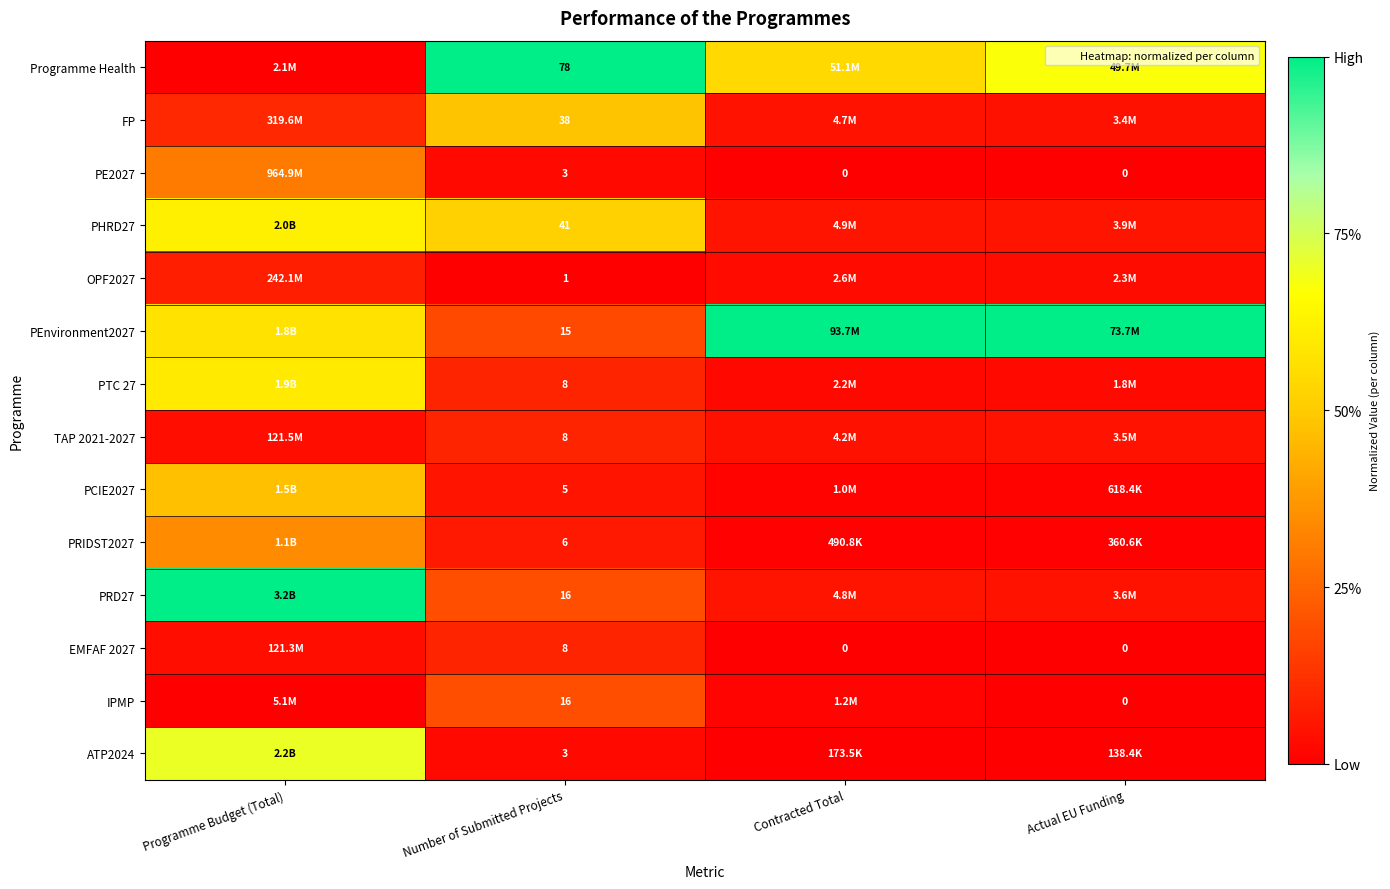

At how many categories does at least one series exceed 0?

4